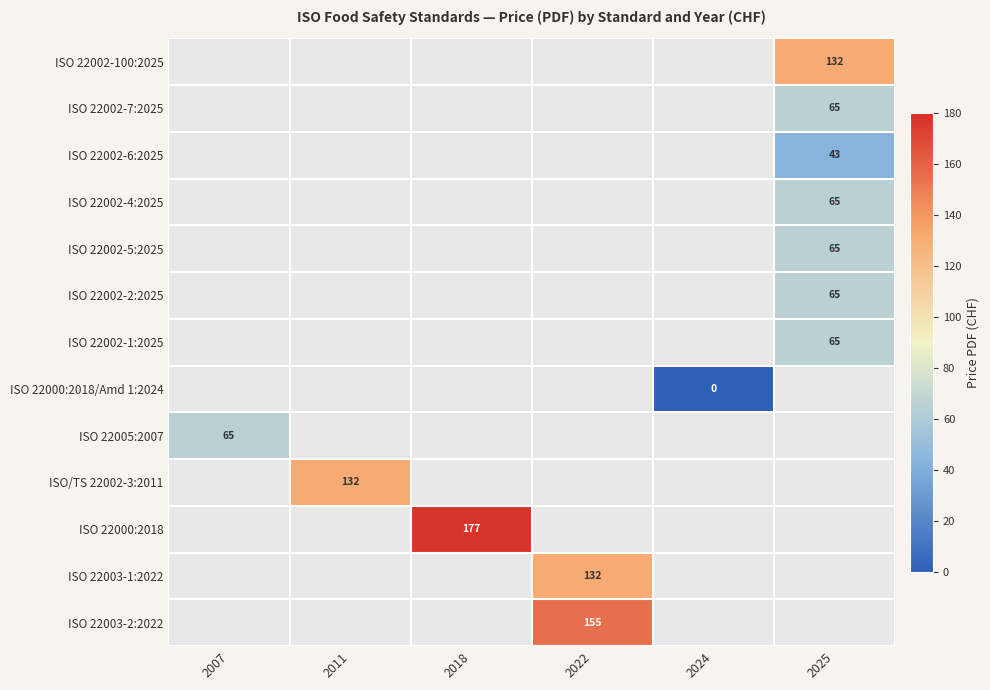

Which label corresponds to the smallest value in the chart?

2024